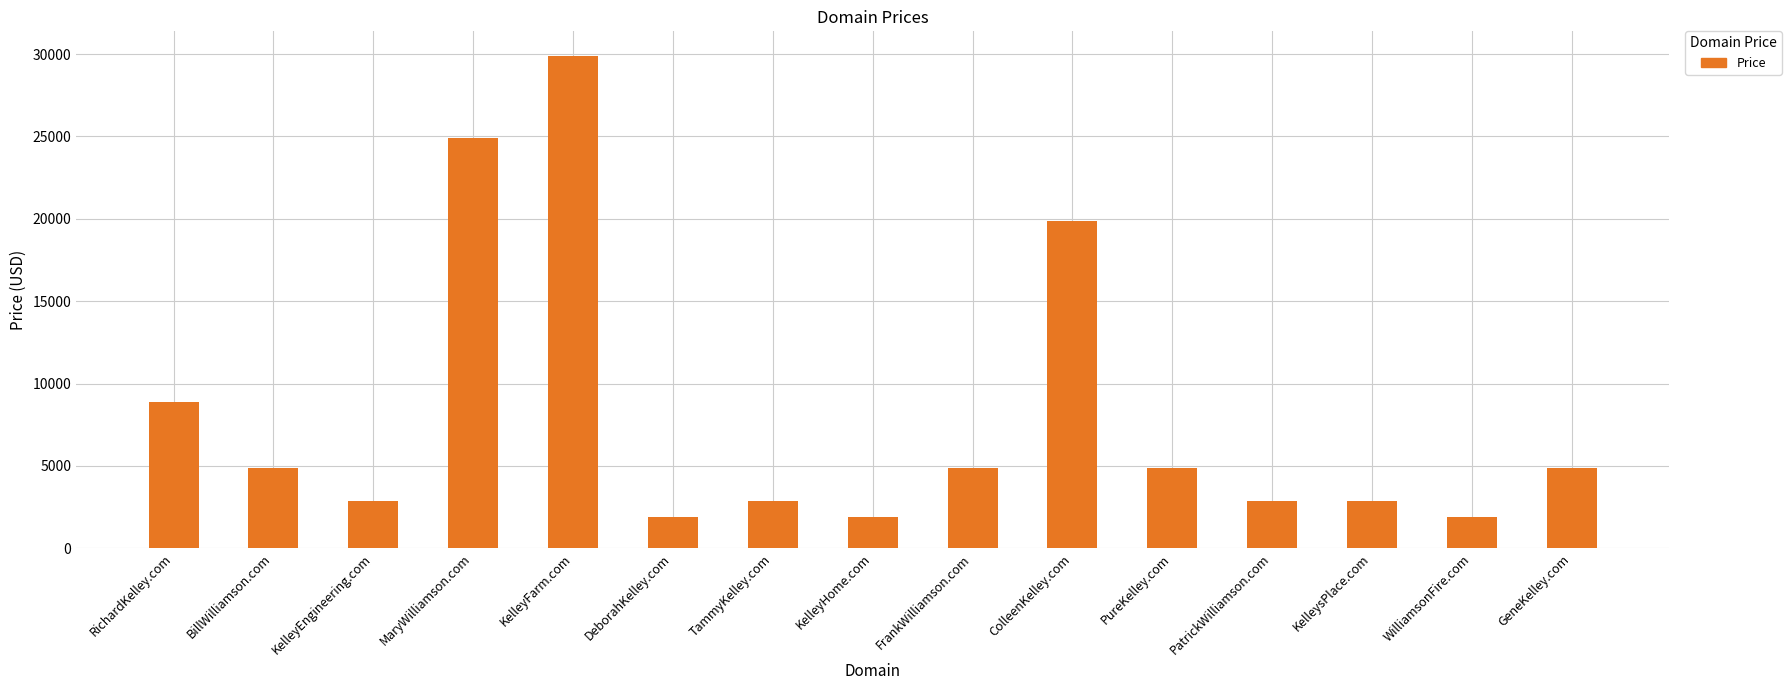

What is the change in value from BillWilliamson.com to WilliamsonFire.com?

-3000